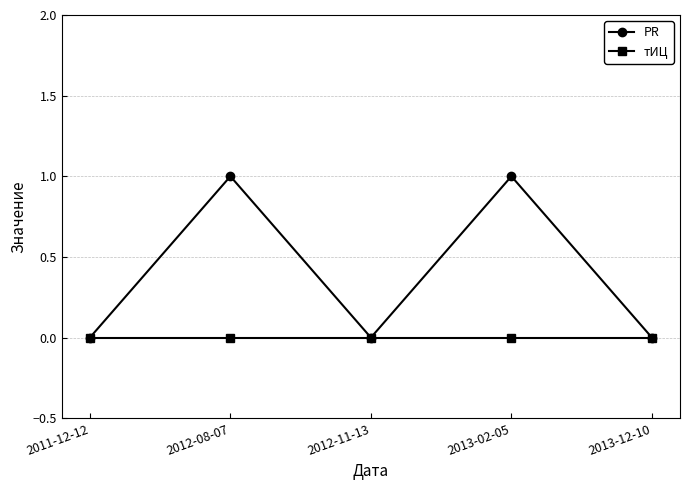

Is it true that PR equals 0 at 2012-11-13?

True